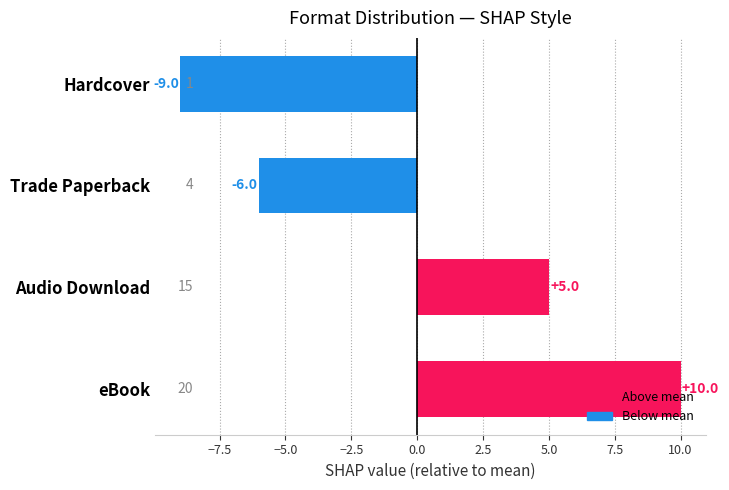

How many negative values are there?

2